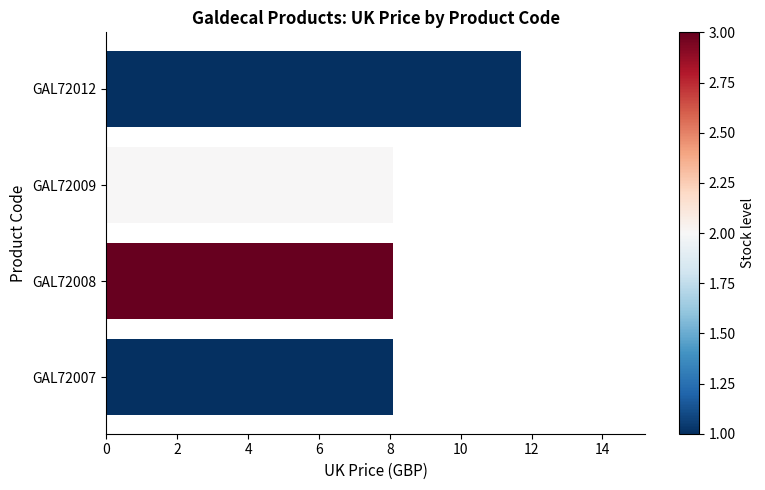

What is the approximate value at GAL72007?

8.1